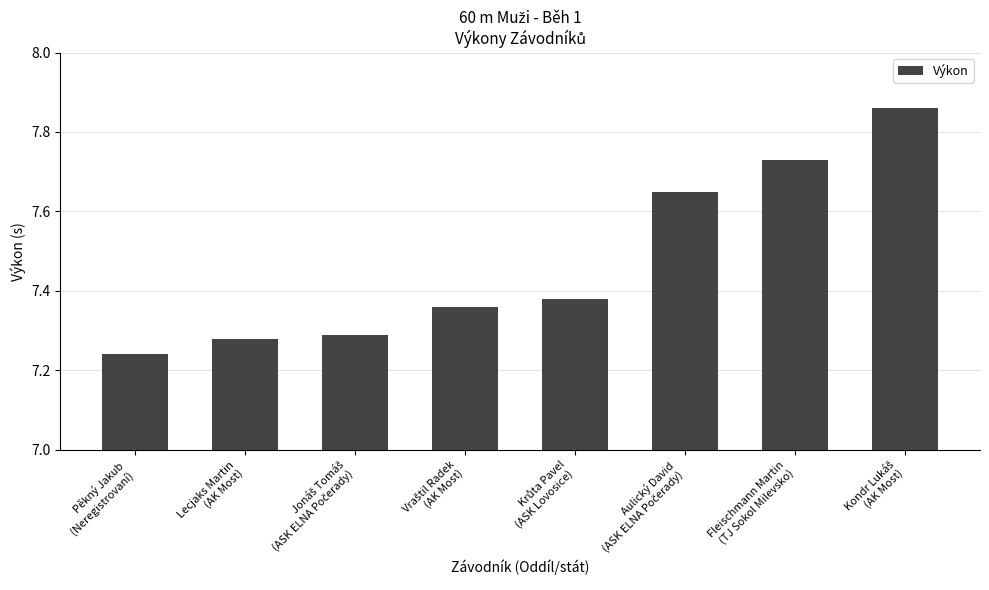

Count the values in the range 7 to 8.

8